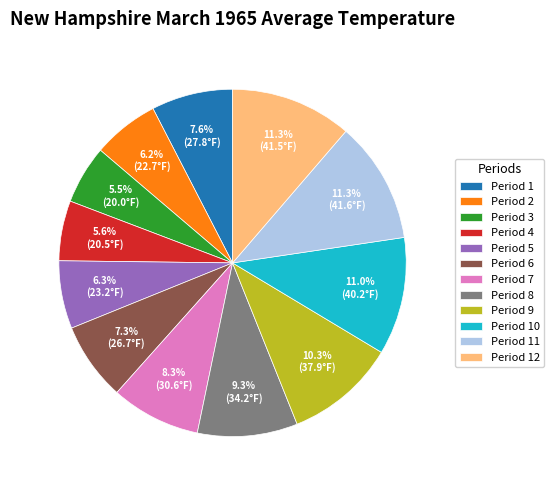

To the nearest percent, what is the difference between the Period 6 and Period 3 slice percentages?

2%